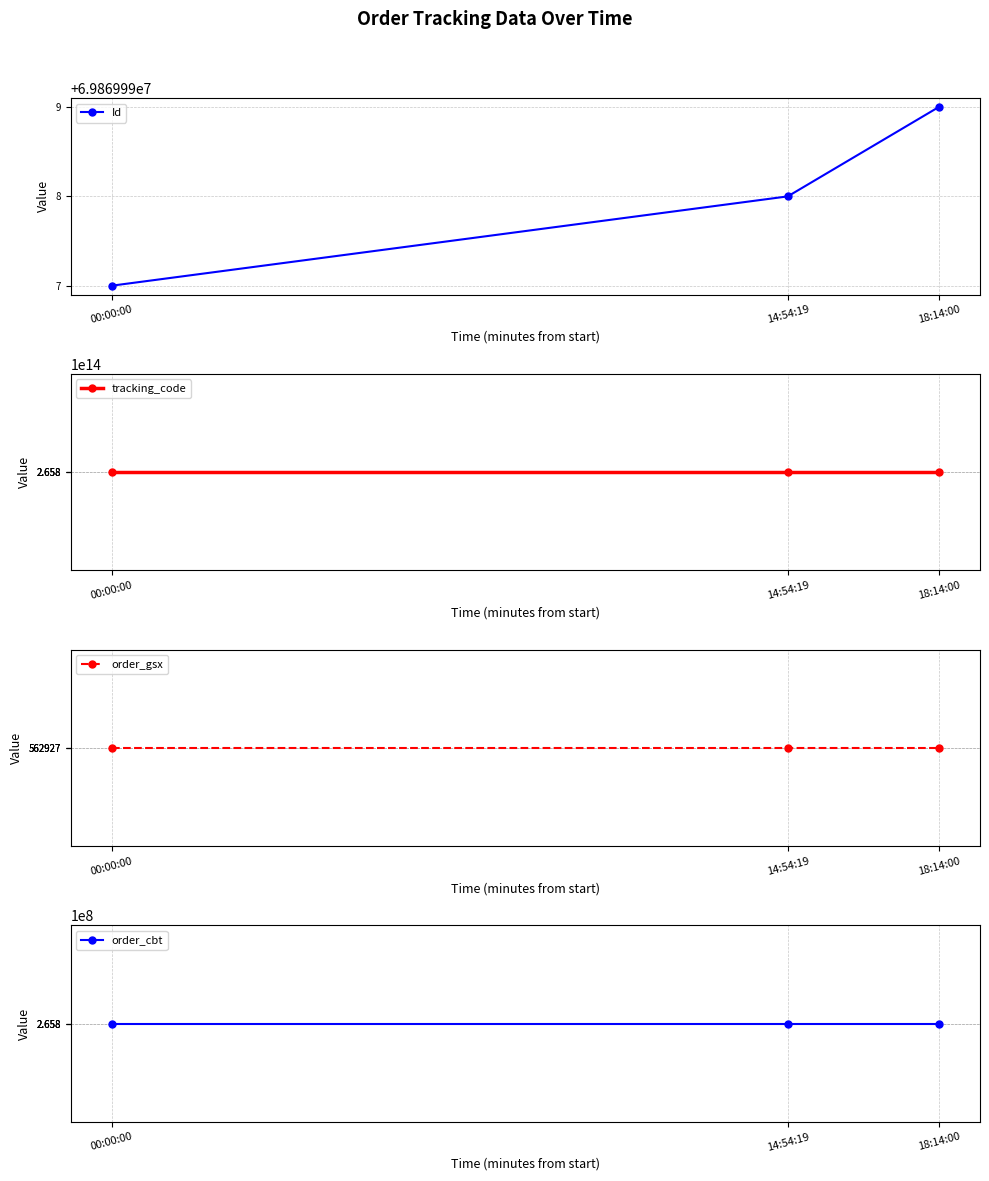

What is the difference between the highest and lowest values at 18:14:00?

265819712000003